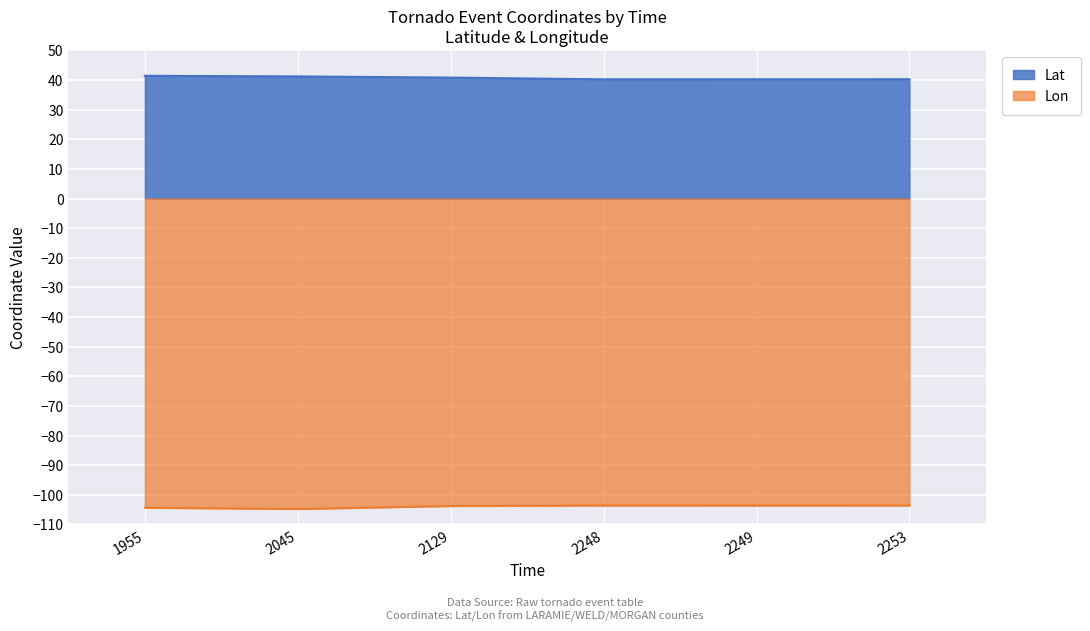

Between 2045 and 2129, which series saw the biggest shift?

Lon